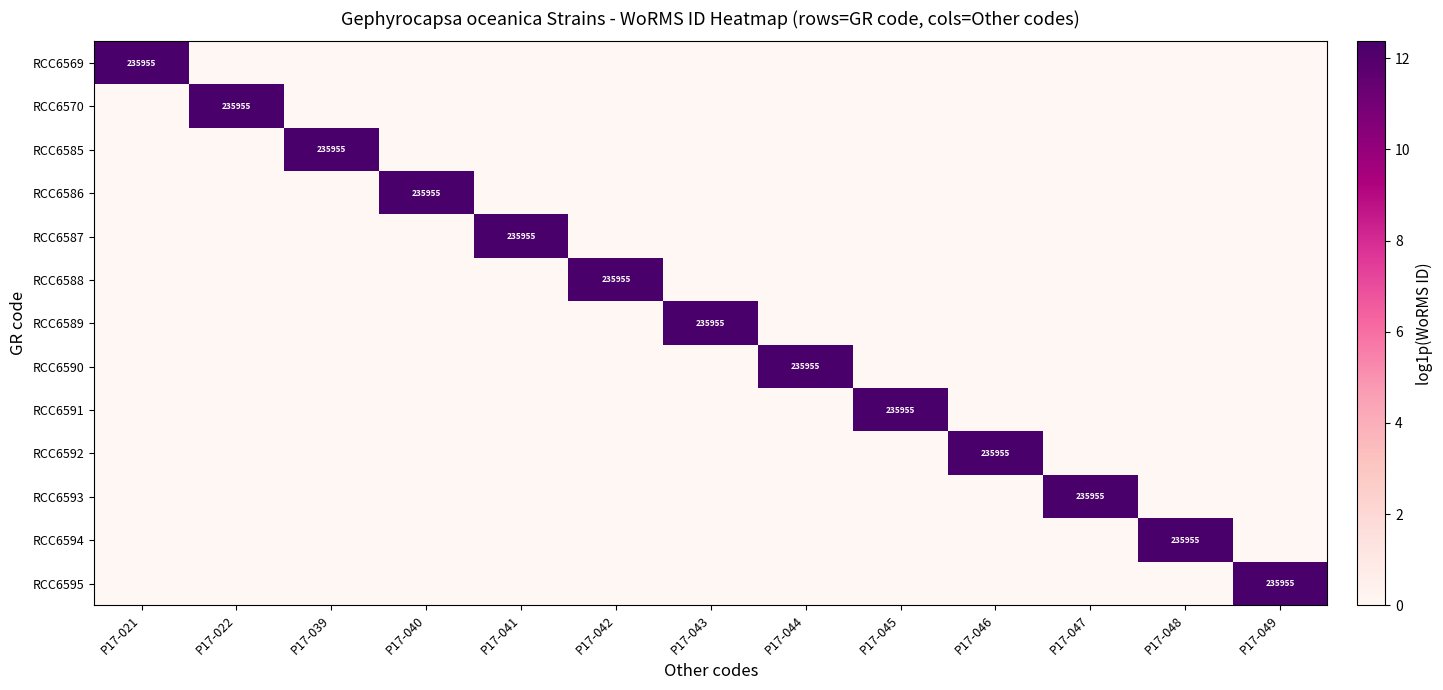

True or false: RCC6569 has a value of 99791 at P17-021.

False